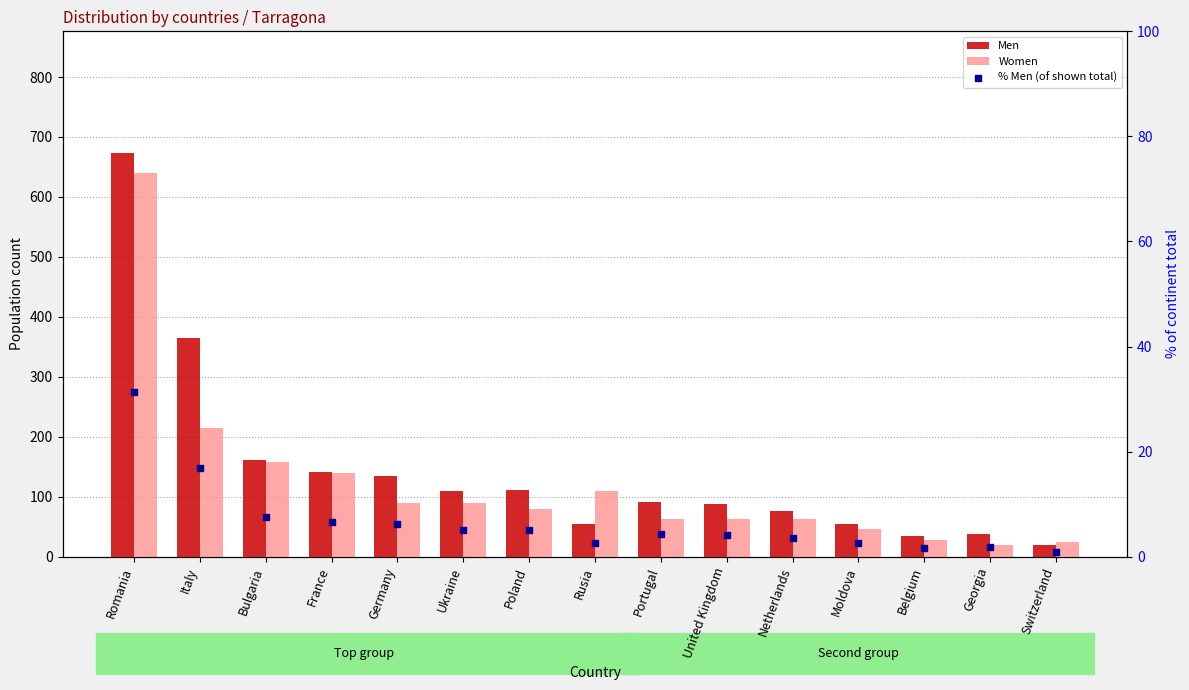

Is the value of % Men (of shown total) at Switzerland greater than the value of Women at Bulgaria?

No